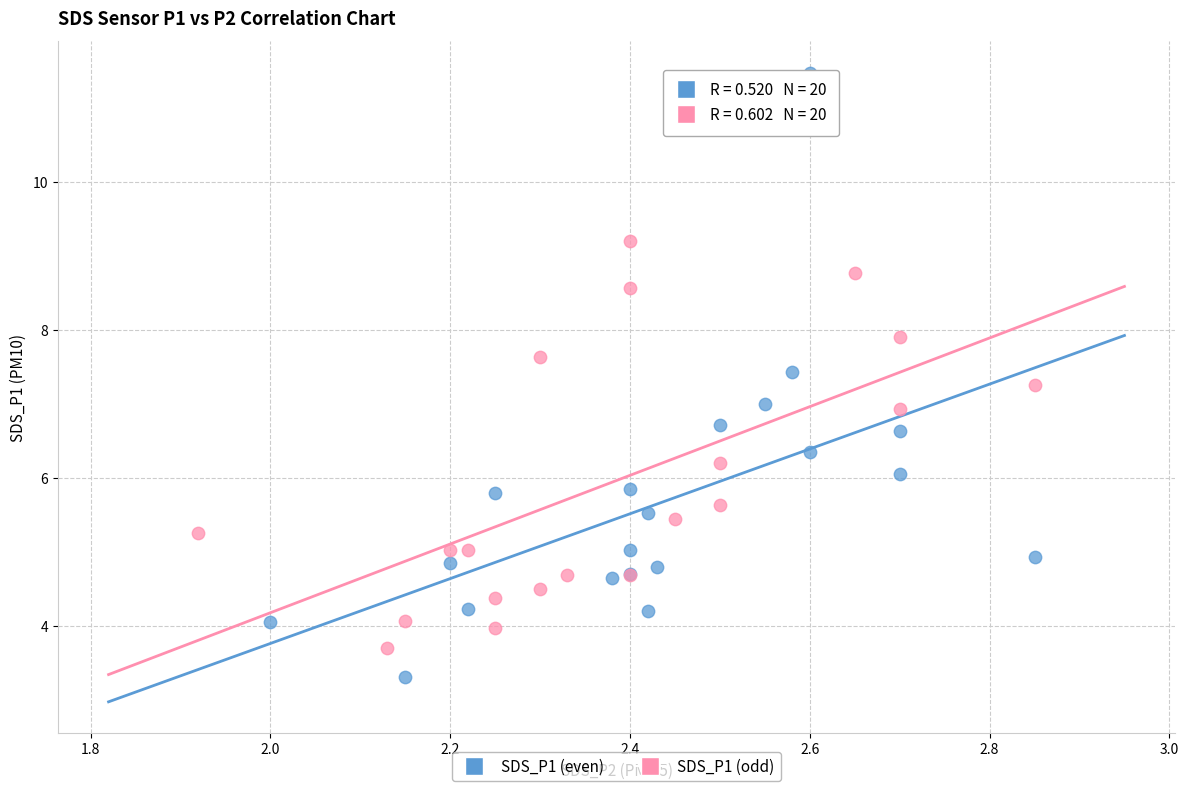

What are all the series names shown in the legend?

SDS_P1 (even), SDS_P1 (odd)